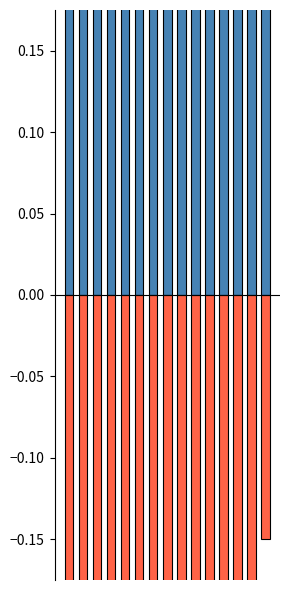

The Below Mean series shows -0.4 at 11. True or false?

False